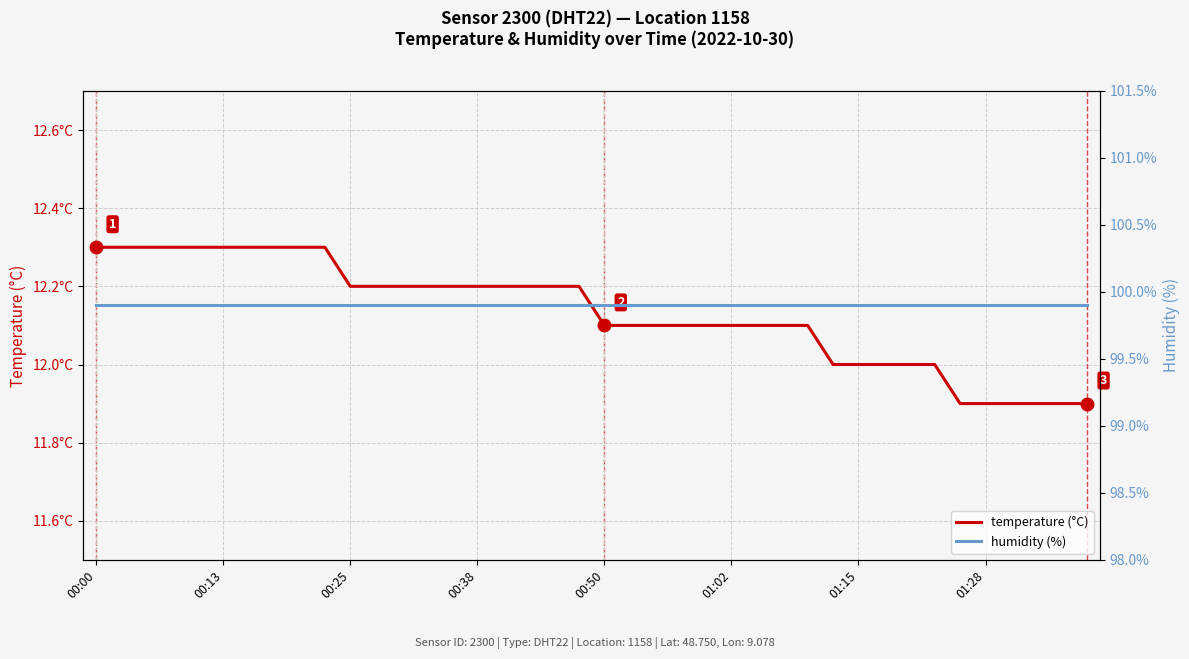

The value of temperature (°C) at 39 is 11.9. True or false?

True